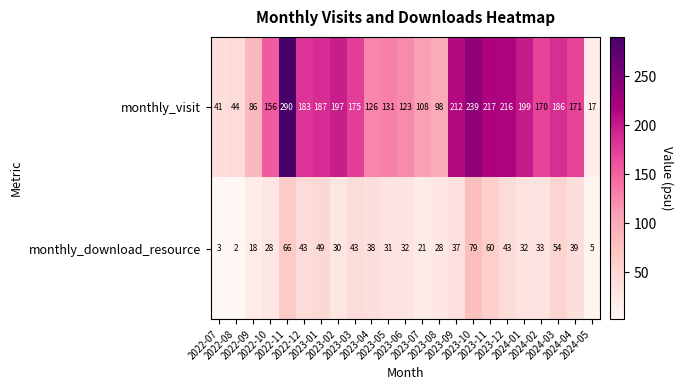

What is the difference between the maximum and minimum values in the monthly_download_resource series?

77